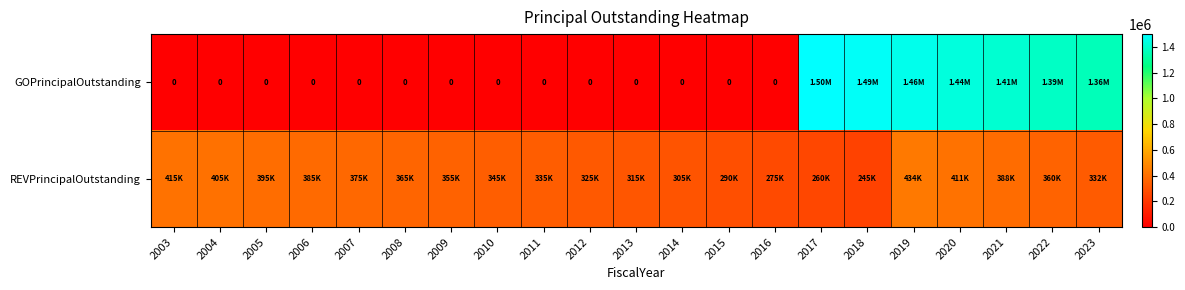

Which series has the largest range (max minus min)?

GOPrincipalOutstanding